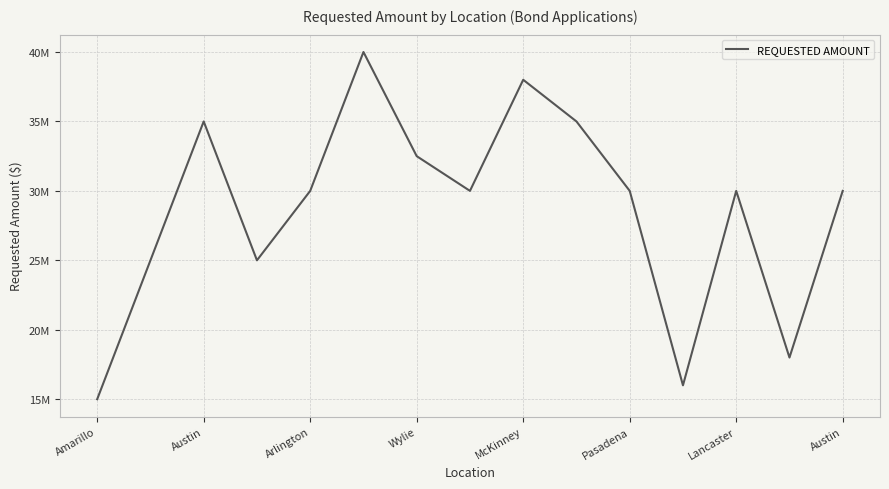

Is this an area chart (filled region under the line)?

No